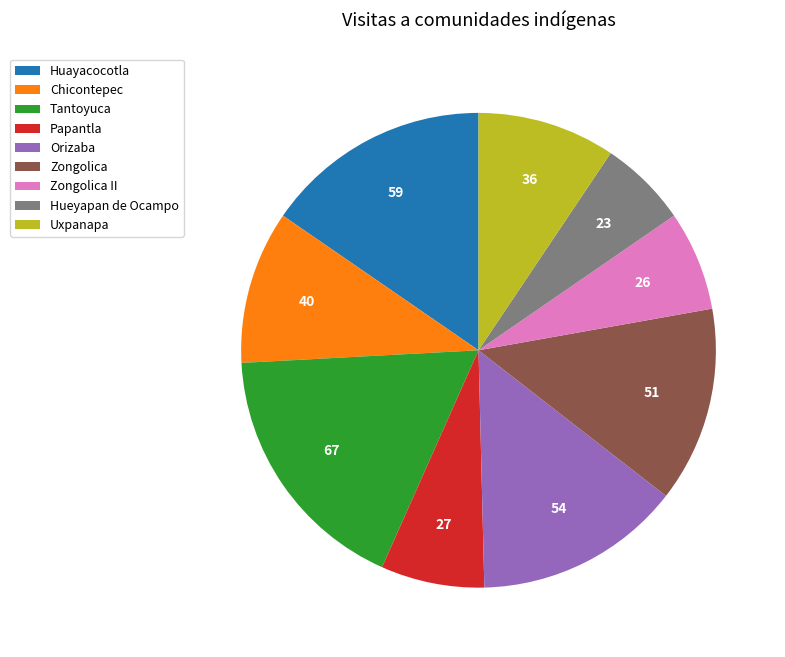

Between Huayacocotla and Zongolica, which is larger?

Huayacocotla